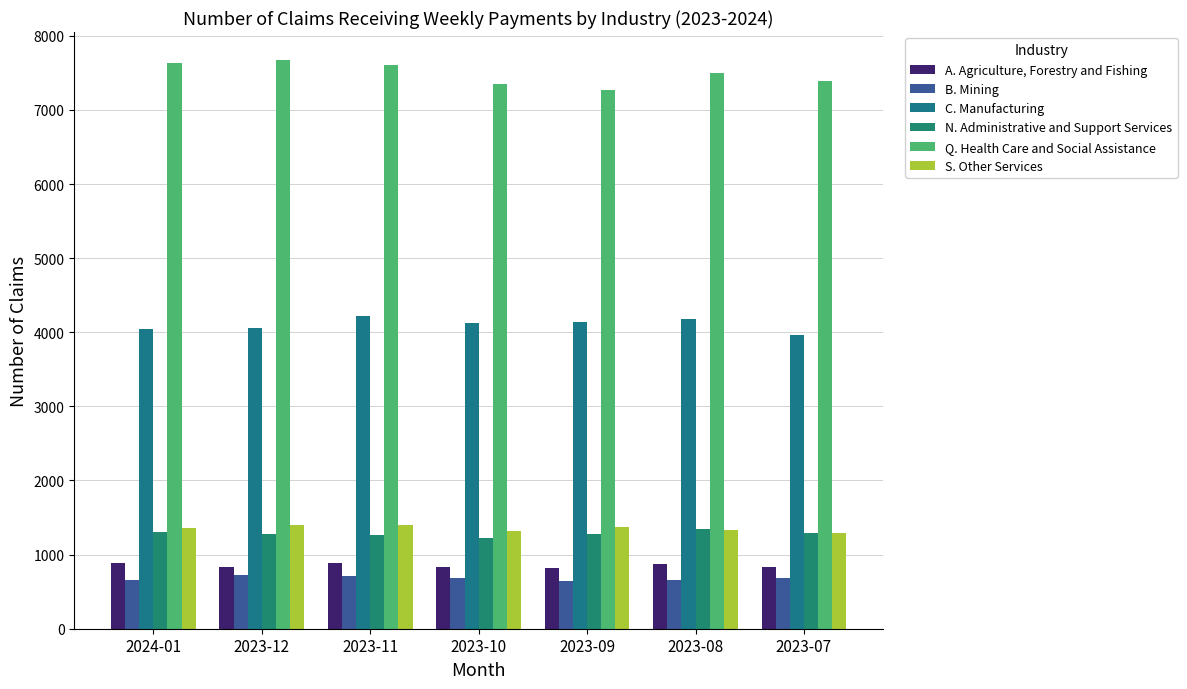

What is the approximate value of C. Manufacturing at 2023-10, to the nearest 10?

4130